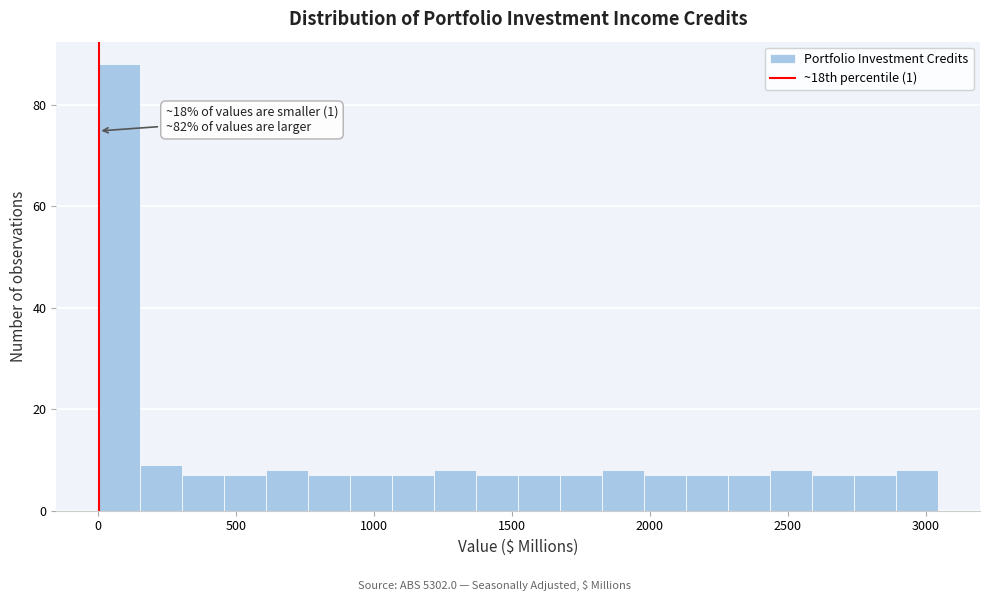

Around what value on the x-axis is the tallest bar? Give the approximate position of its centre, as read against the axis.

100